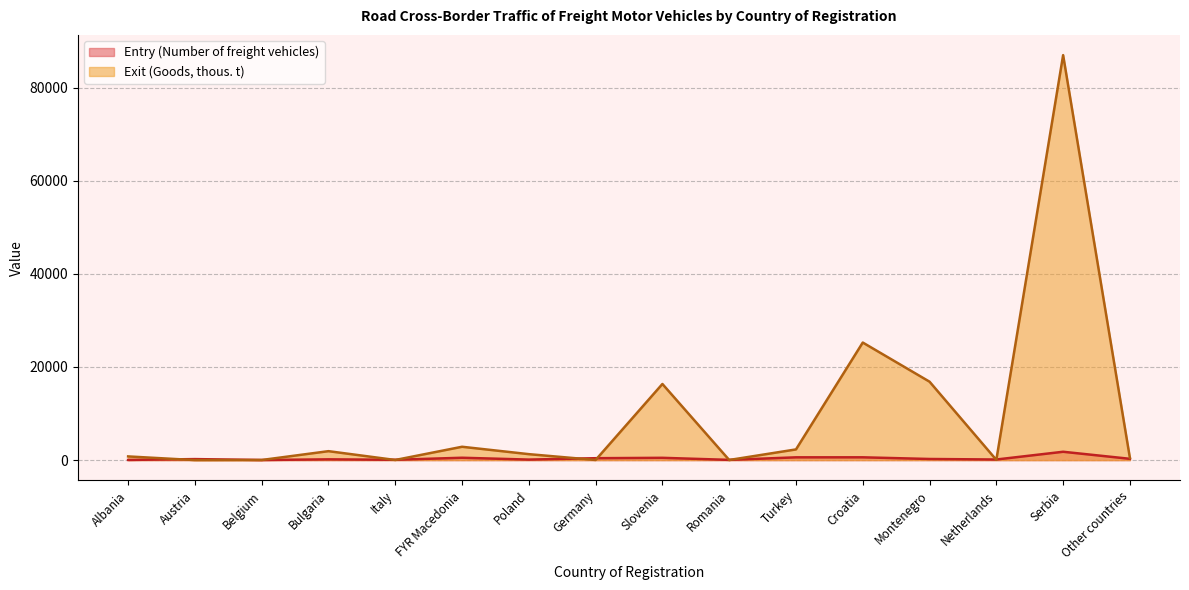

Where does the Entry (Number of freight vehicles) series first go above 242?

FYR Macedonia